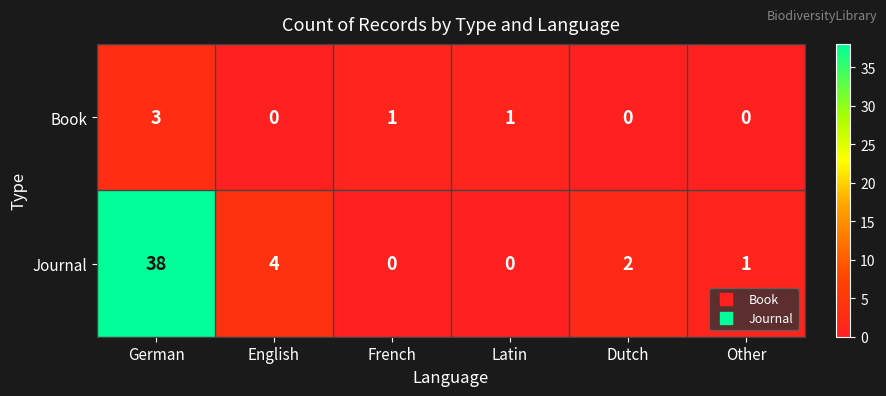

Between German and French, which series saw the biggest shift?

Journal